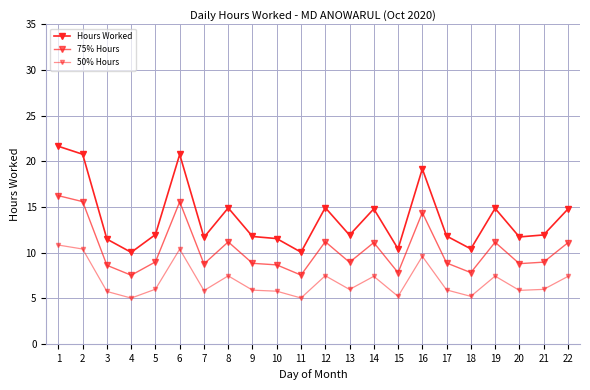

Which series has the largest total across all categories?

Hours Worked